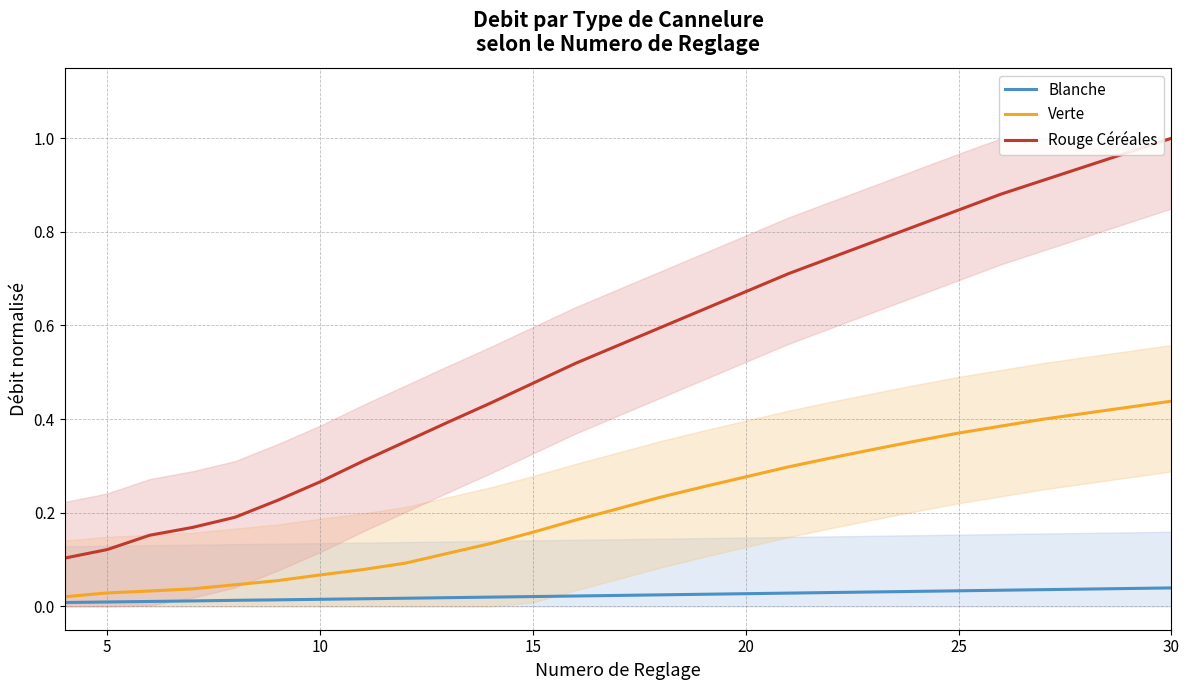

What is the value of the Verte point at the 12th from the left?

0.2